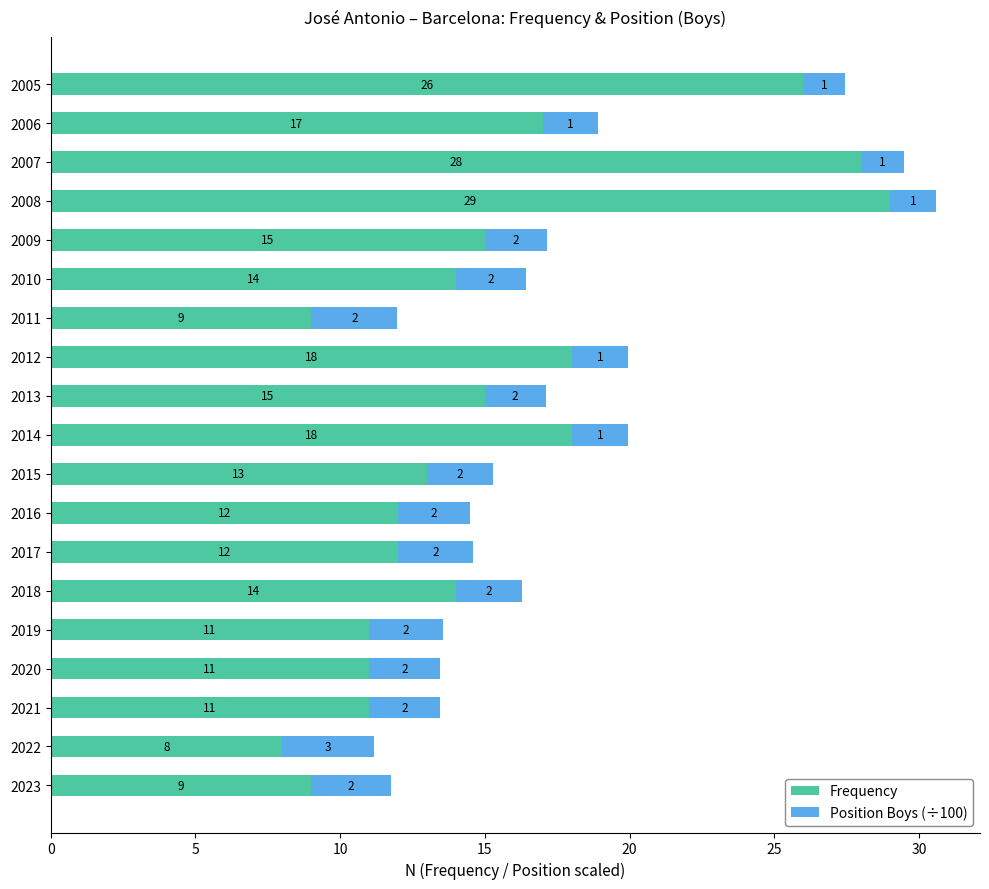

How many data points does each series have?

19